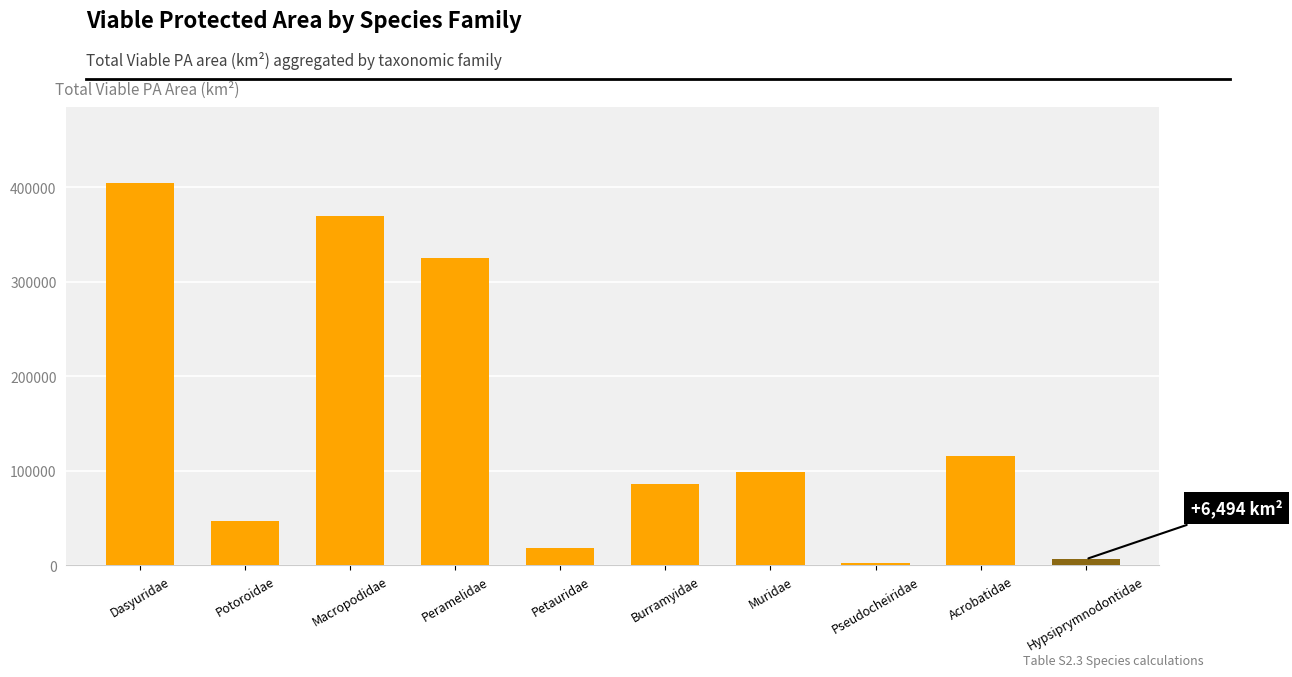

What is the value of the 9th bar from the left?

116069.2